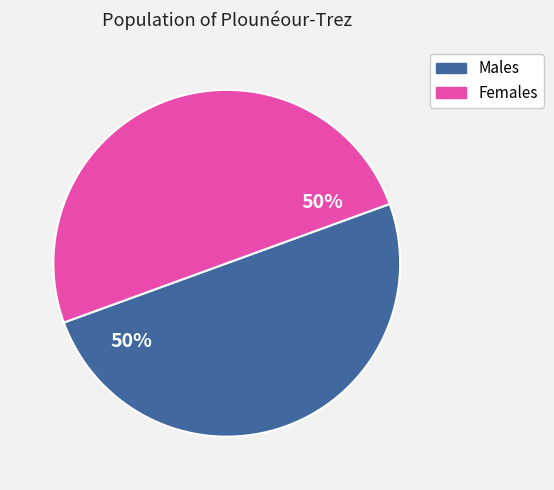

To the nearest percent, what is the difference between the largest and smallest slice percentages?

0%